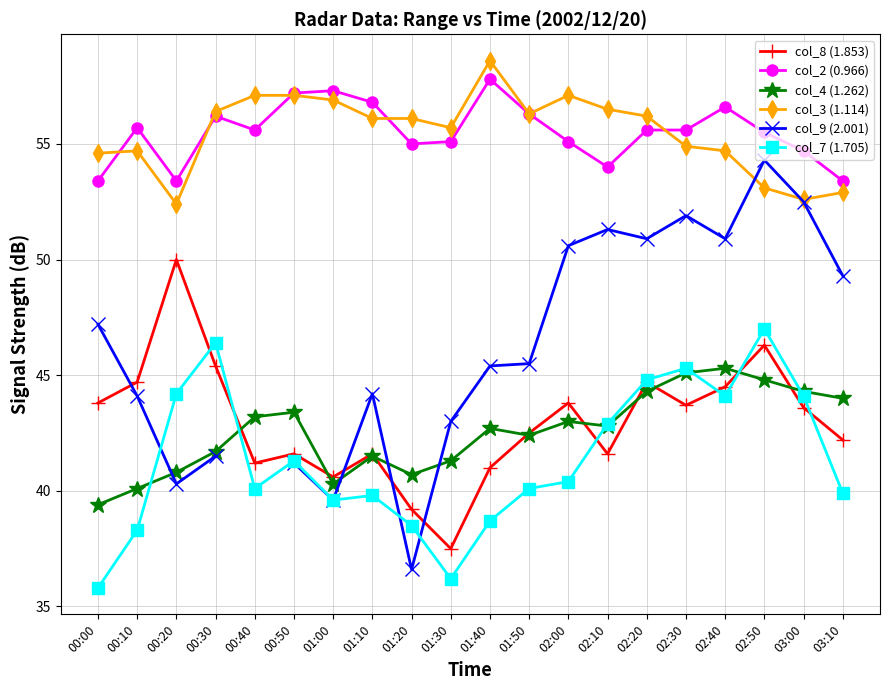

Is the value of col_3 (1.114) at 01:30 greater than the value of col_2 (0.966) at 01:50?

No